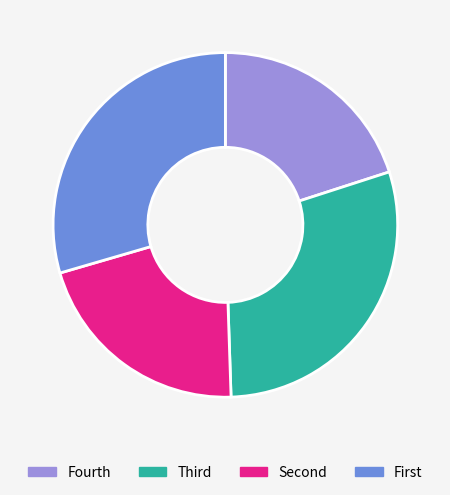

Is there a majority slice in this chart?

No